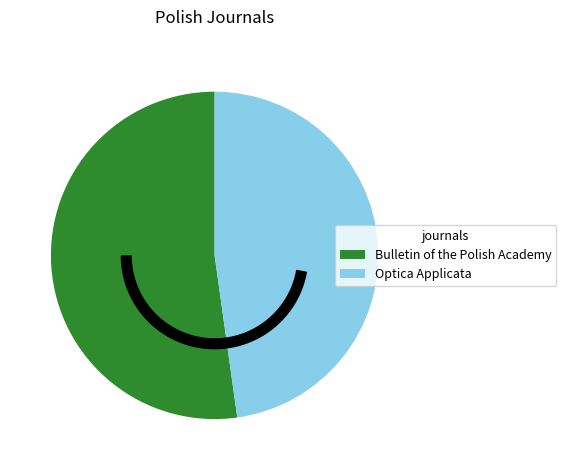

What is the smallest slice in the pie chart?

Optica Applicata